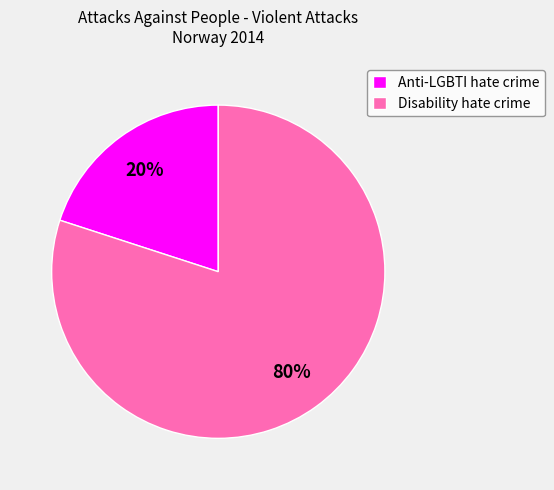

To the nearest percent, what is the average slice percentage?

50%